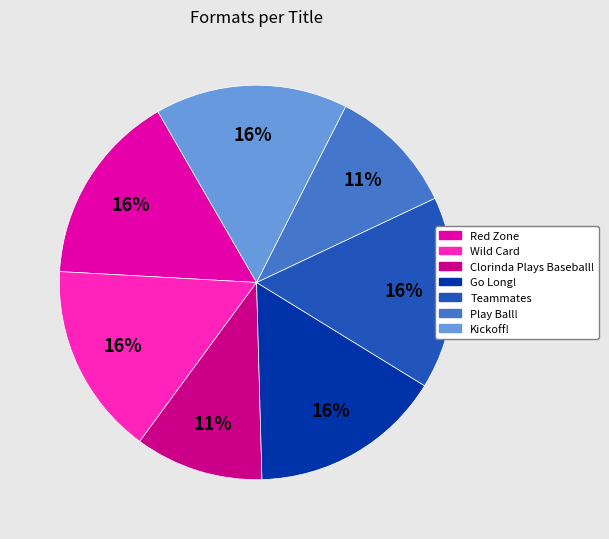

Count the number of slices in the pie.

7